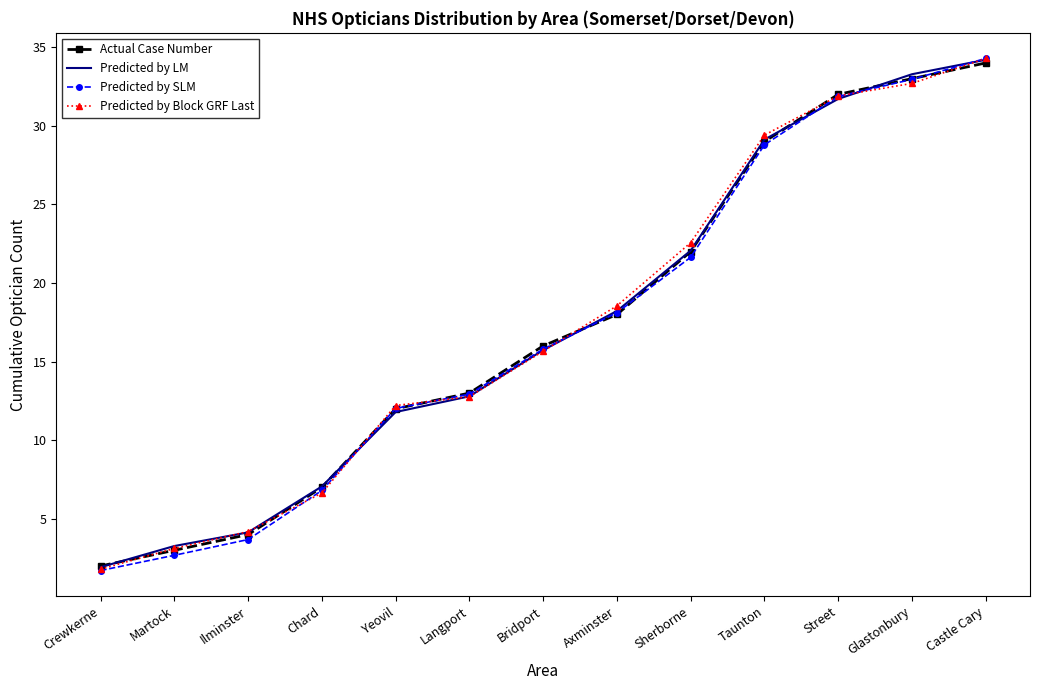

What position from the right is Taunton?

4